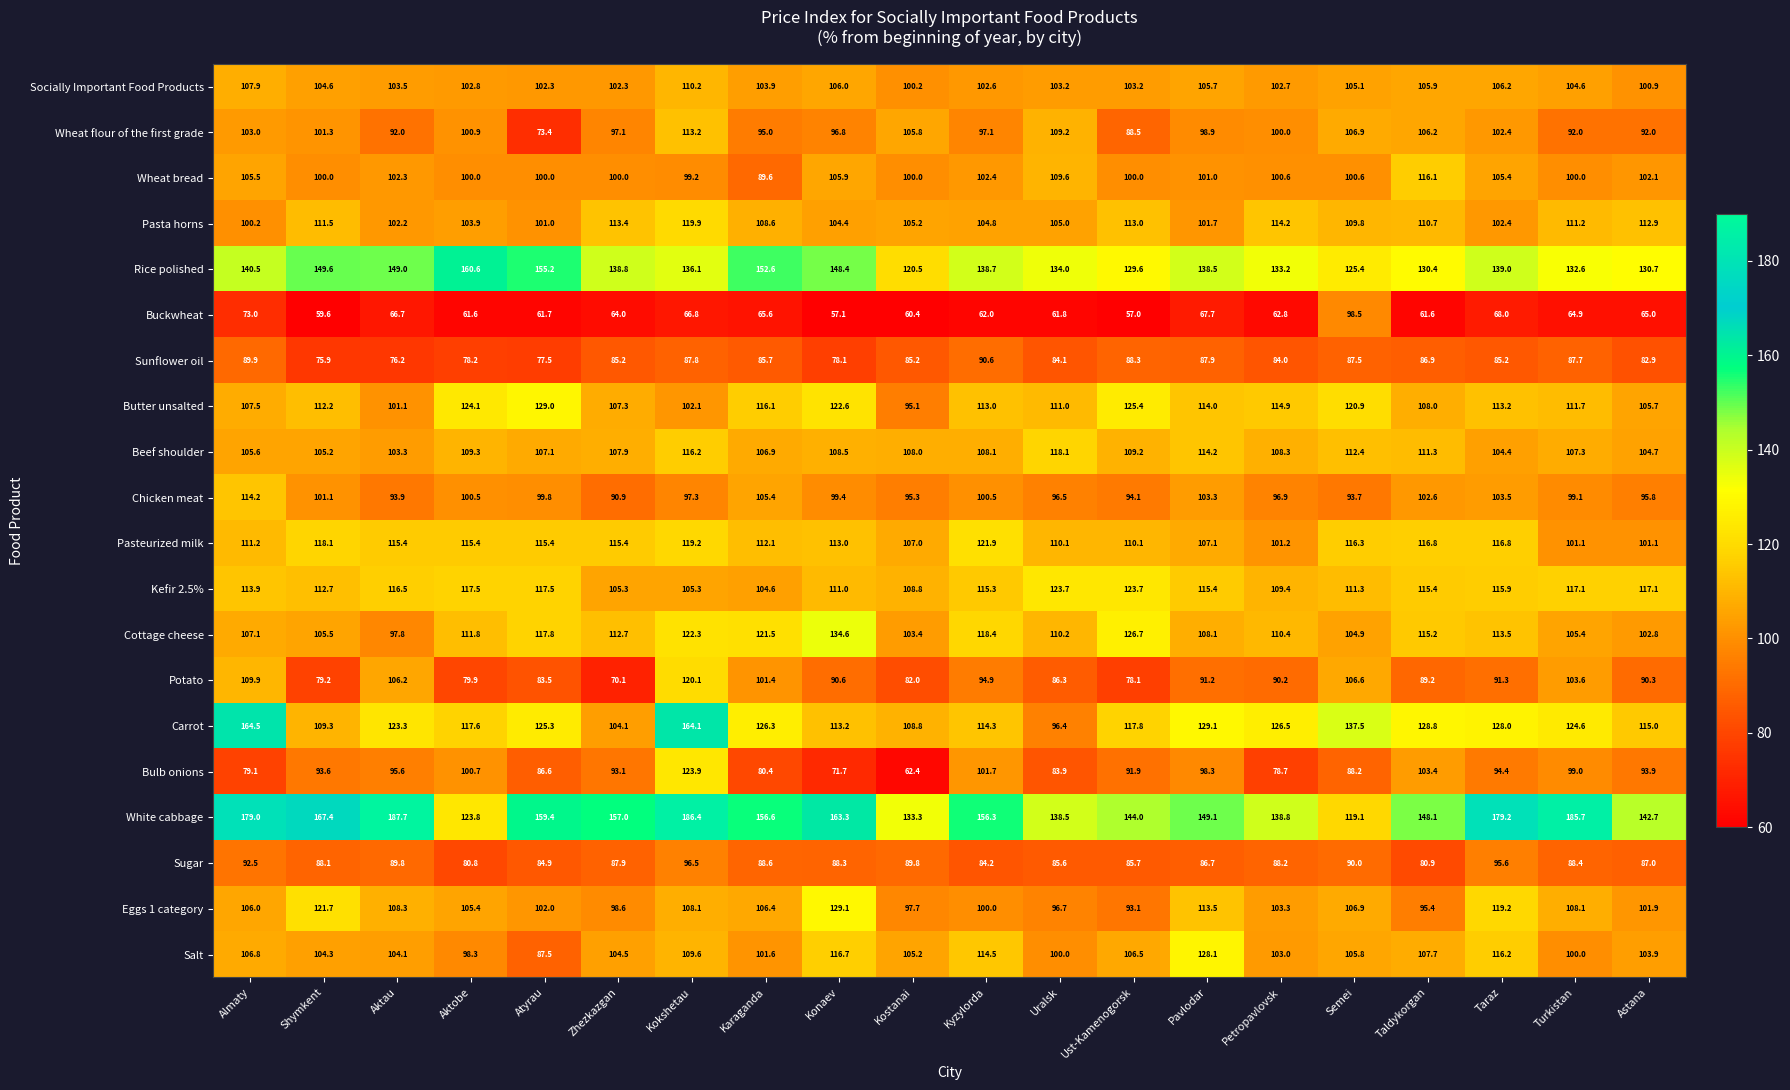

The Pasteurized milk series shows 101.2 at Petropavlovsk. True or false?

True